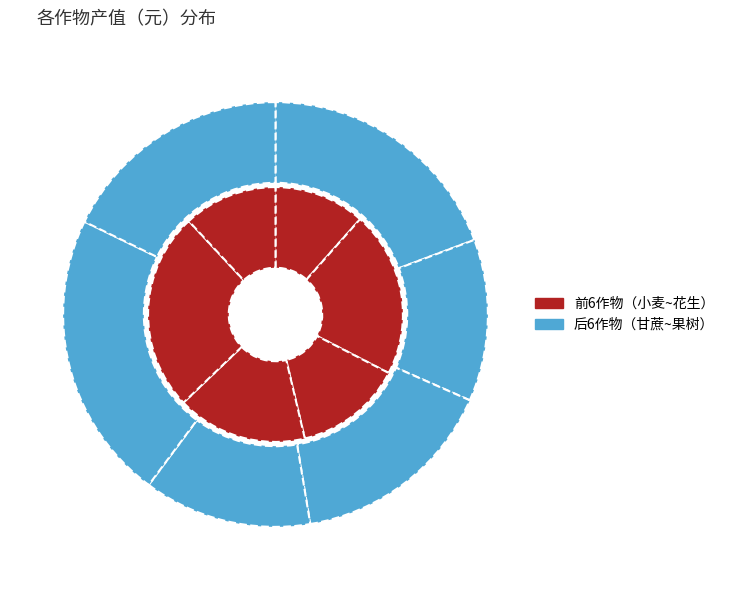

Rank the categories by value from lowest to highest.

小麦, 马铃薯, 大豆, 花生, 水稻, 茶叶, 甘蔗, 玉米, 果树, 油菜, 棉花, 蔬菜